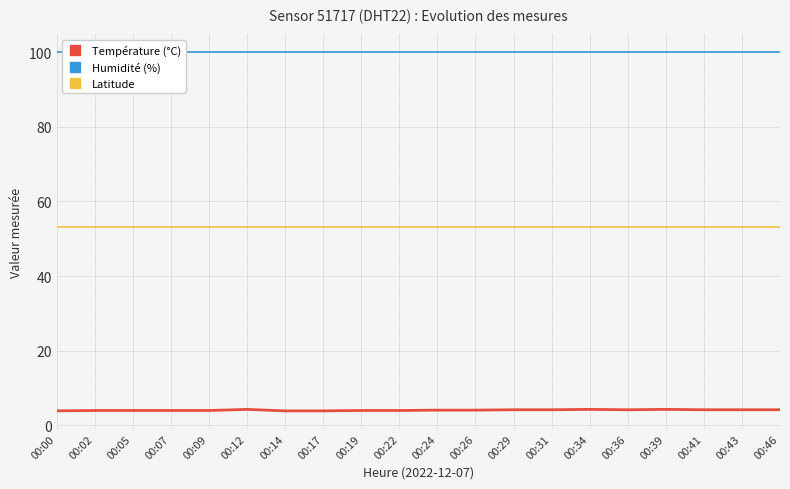

Does the chart display data point markers on the line(s)?

No